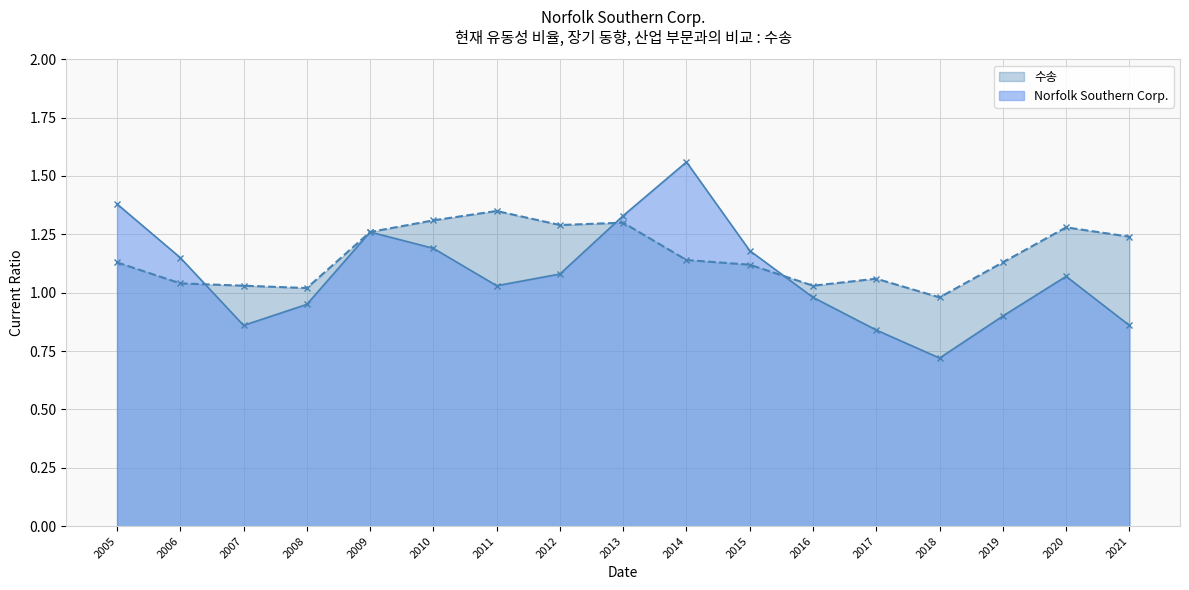

How many intersections are there between 수송 and Norfolk Southern Corp.?

3